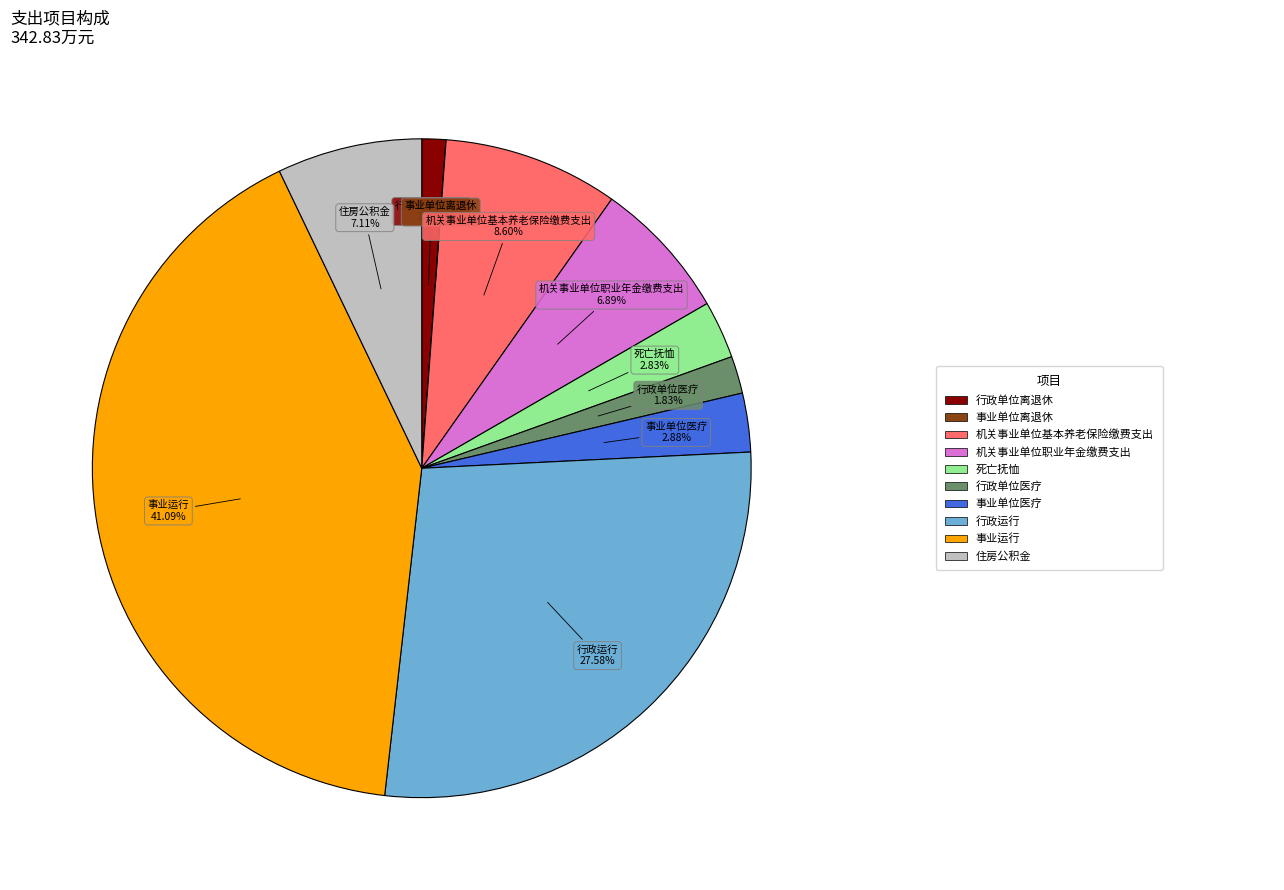

Is there a majority slice in this chart?

No